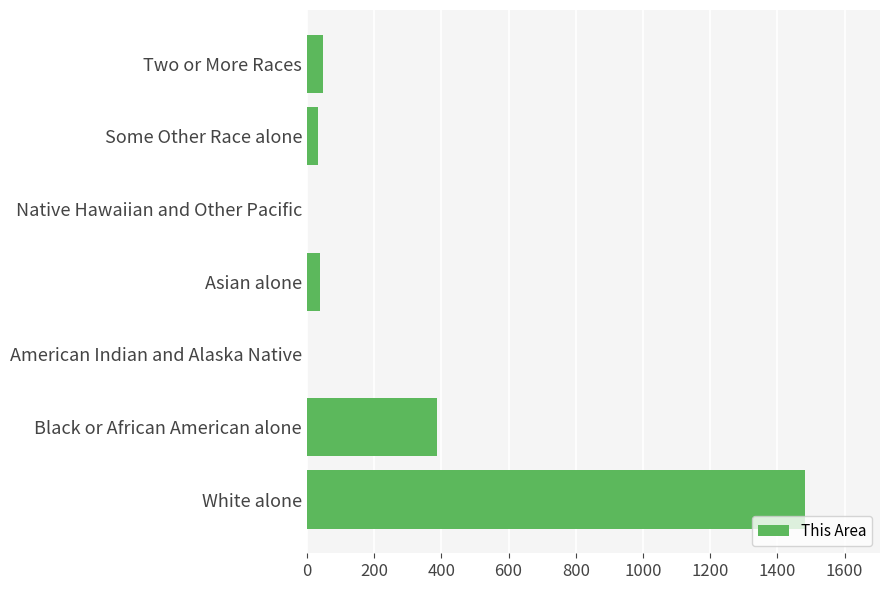

True or false: the data shows 49 at Two or More Races.

True